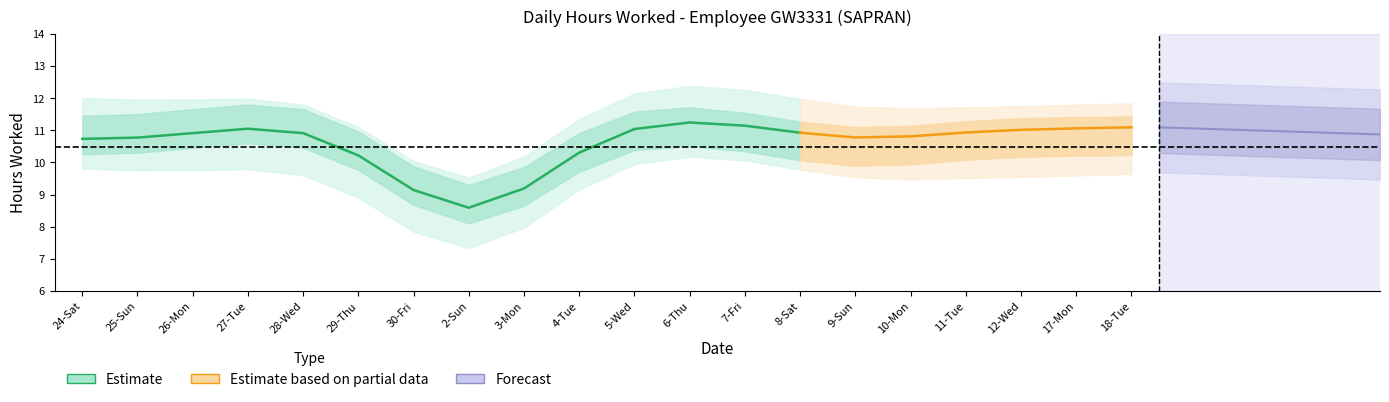

True or false: the data shows 17.1 at 11-Tue.

False